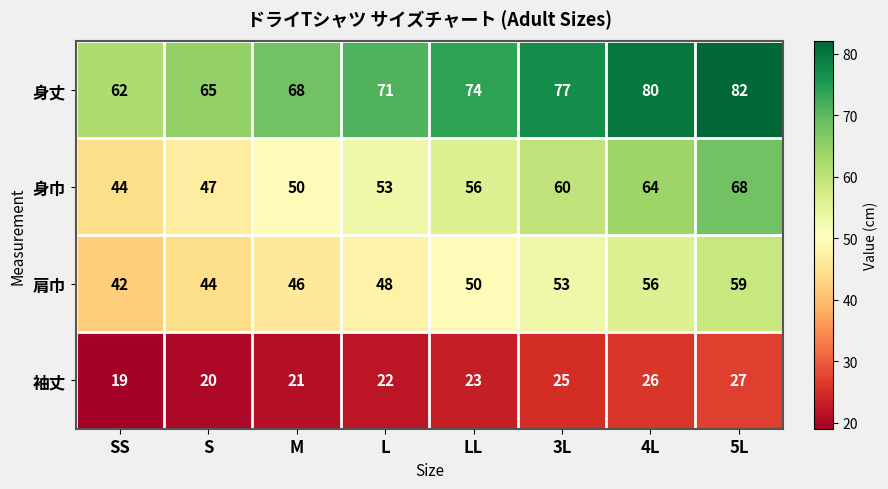

Rank the series by their maximum value, from lowest to highest.

袖丈, 肩巾, 身巾, 身丈